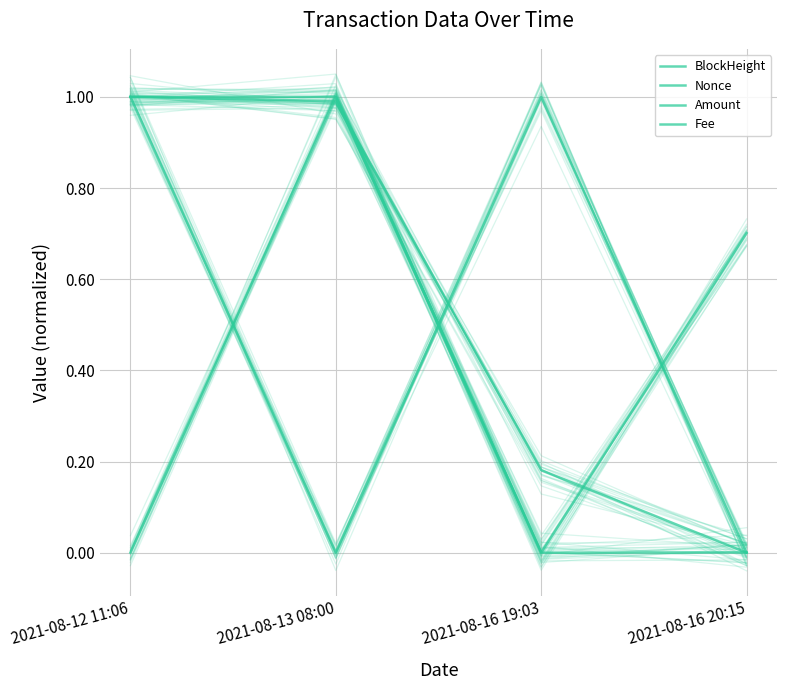

Rank the series by their maximum value, from highest to lowest.

BlockHeight, Nonce, Amount, Fee